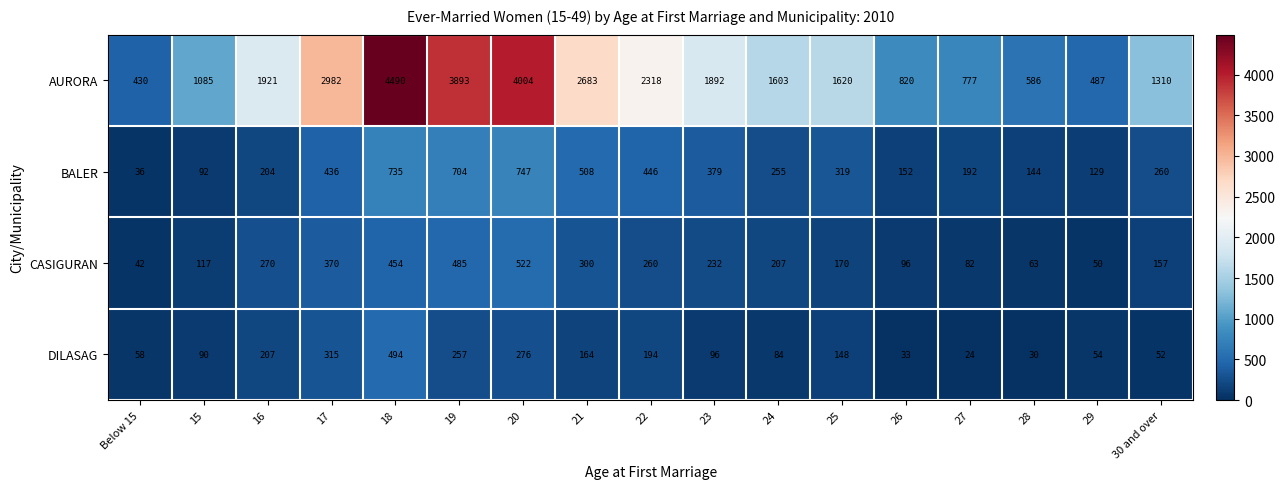

At which category does the chart reach its minimum across all series?

27